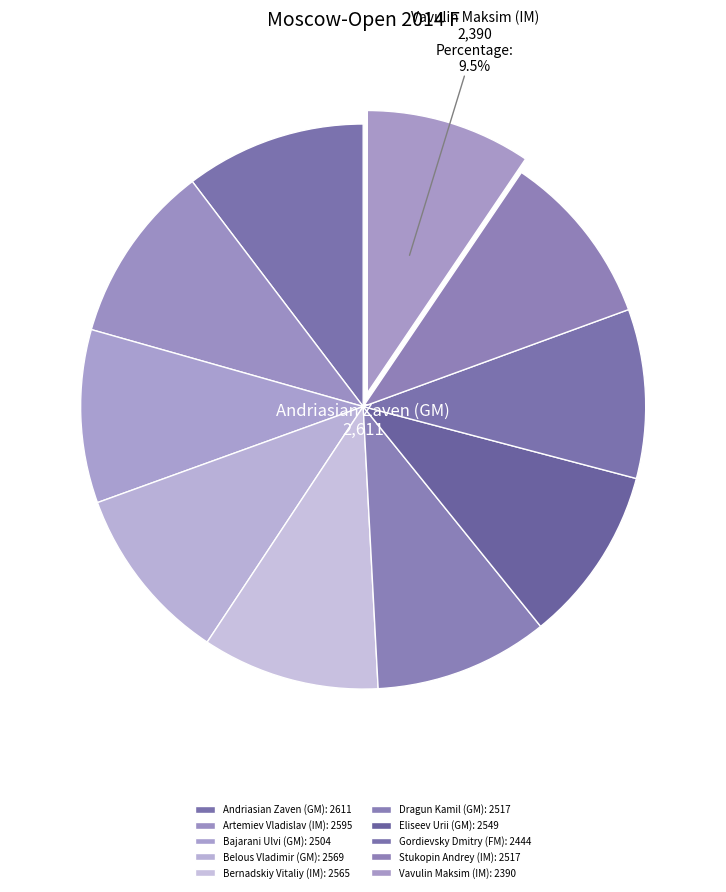

To the nearest percent, what portion does Bernadskiy Vitaliy (IM) represent?

10%